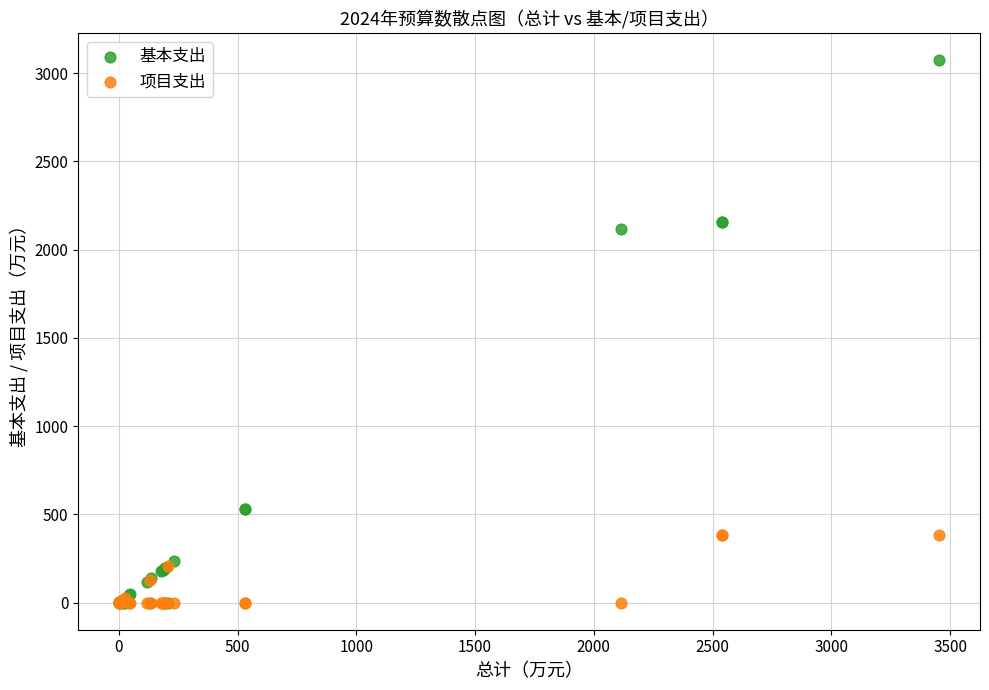

In the 基本支出 series, what Y value is closest to 1536?

2114.9